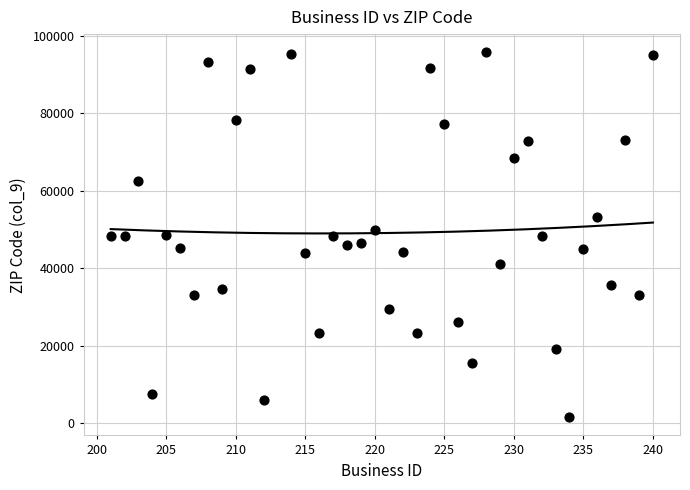

What is the range of X values (max minus min)?

39